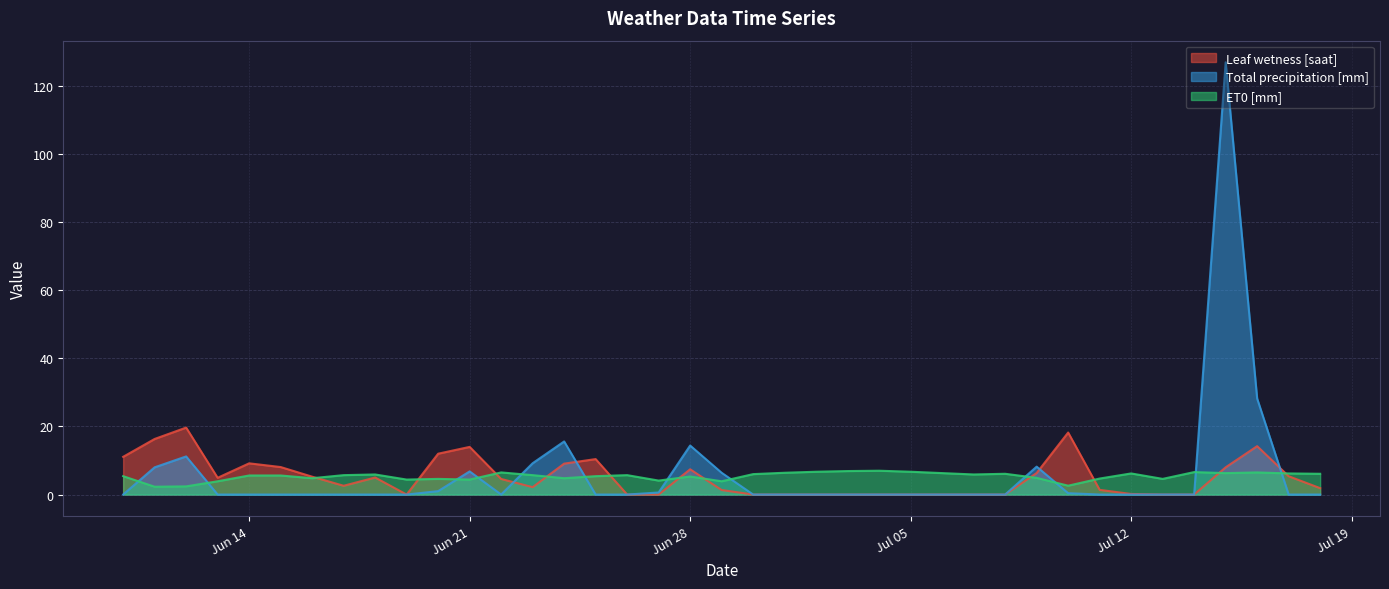

Is the value of Total precipitation [mm] at 2022-06-24 greater than the value of Leaf wetness [saat] at 2022-06-13?

Yes